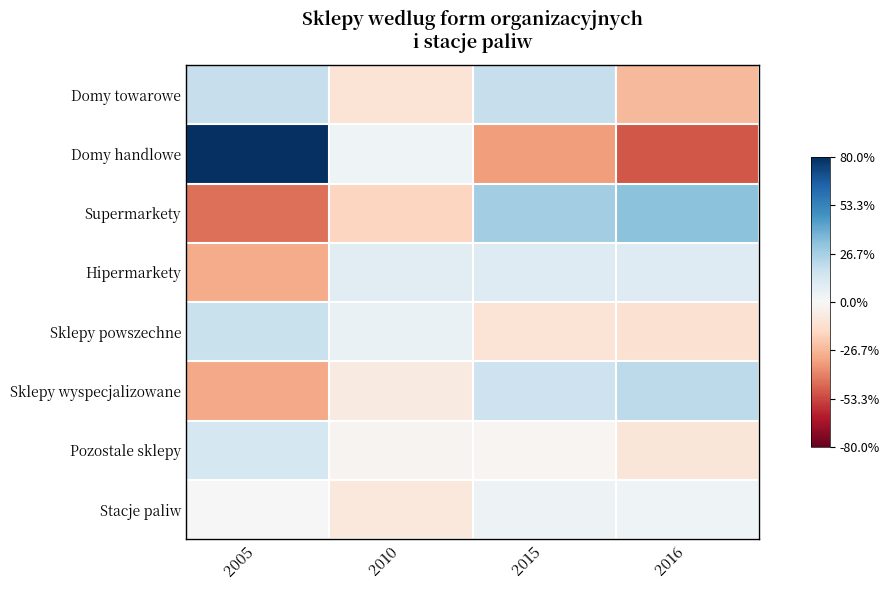

Which series has the largest range (max minus min)?

Domy handlowe